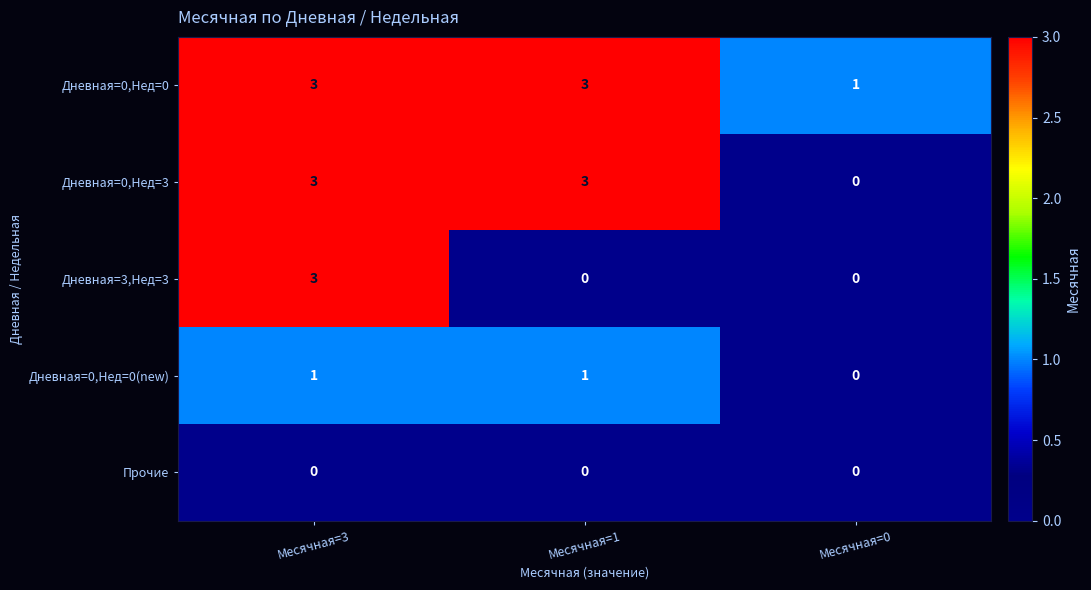

True or false: Дневная=0,Нед=3 has a value of 3 at Месячная=1.

True